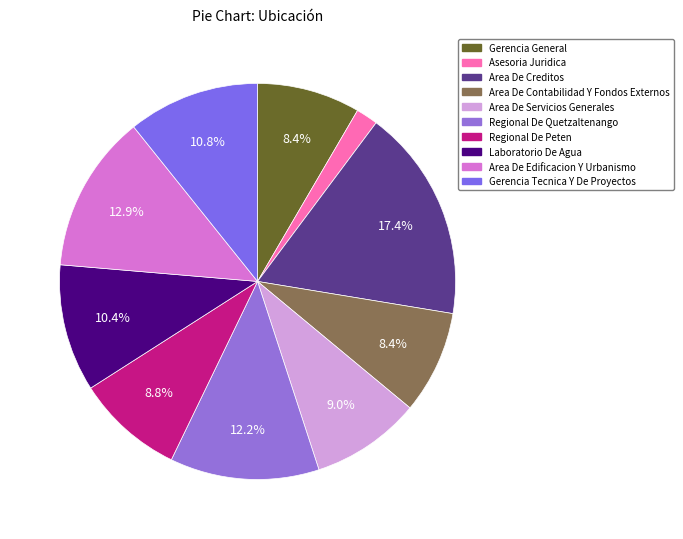

Which has a higher value, Regional De Quetzaltenango or Area De Edificacion Y Urbanismo?

Area De Edificacion Y Urbanismo